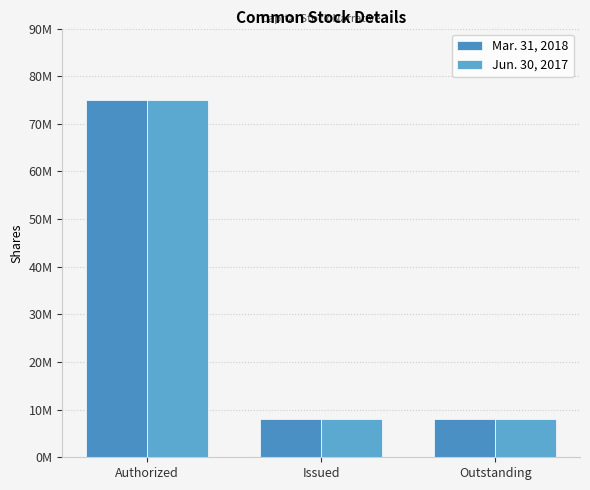

Reading left to right, transcribe all the data shown in this chart.

Mar. 31, 2018: 75000000	8000000	8000000
Jun. 30, 2017: 75000000	8000000	8000000